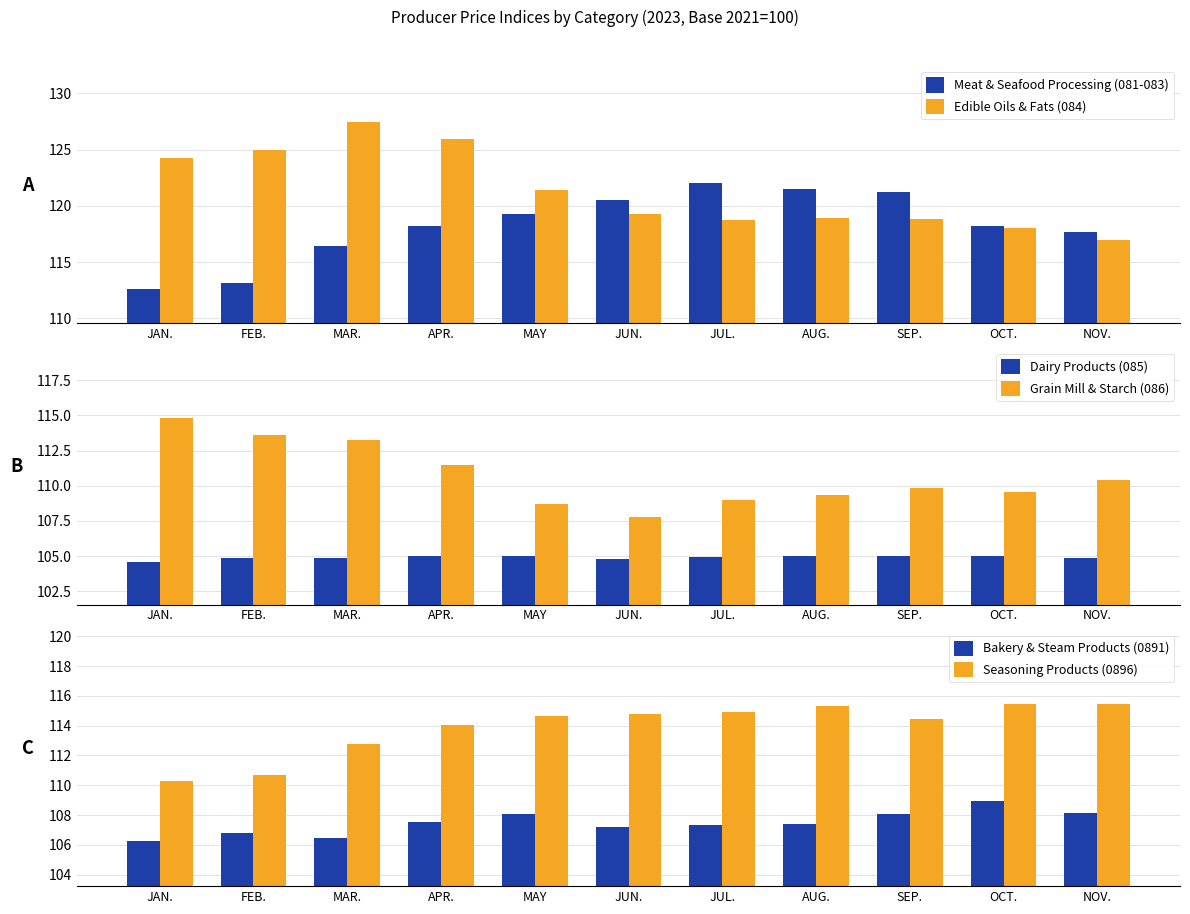

The value of Seasoning Products (0896) at FEB. is 110.7. True or false?

True